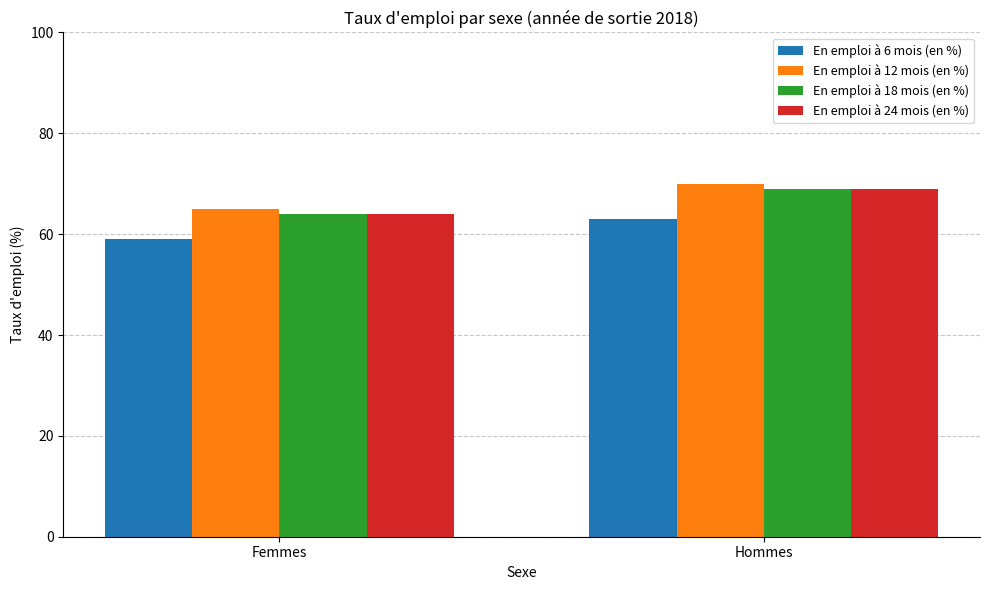

List the labels in order of En emploi à 12 mois (en %) value, largest first.

Hommes, Femmes